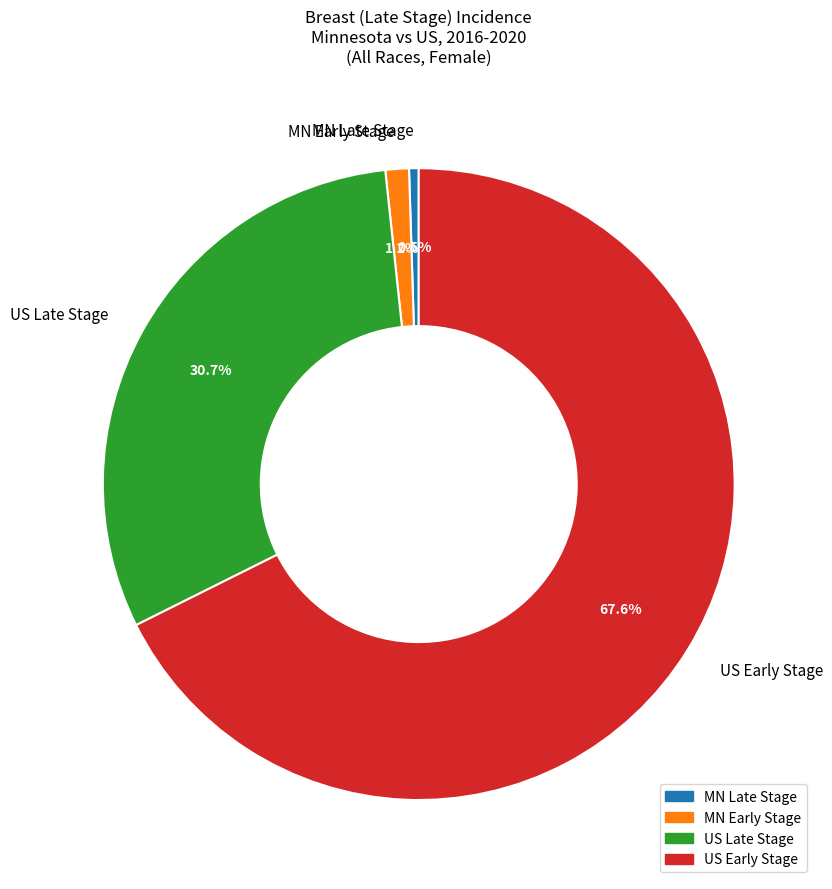

Which has a higher value, MN Early Stage or US Early Stage?

US Early Stage